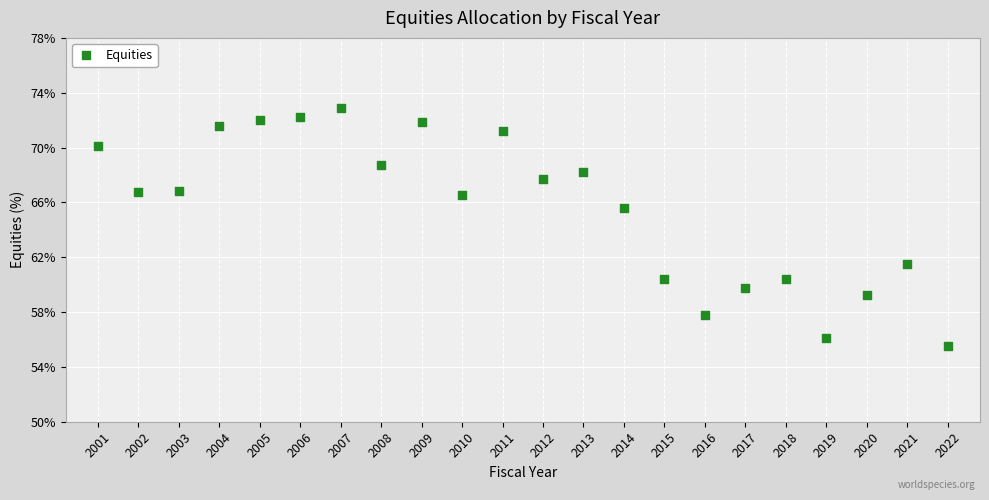

What Y value in the scatter plot is closest to 64?

65.6